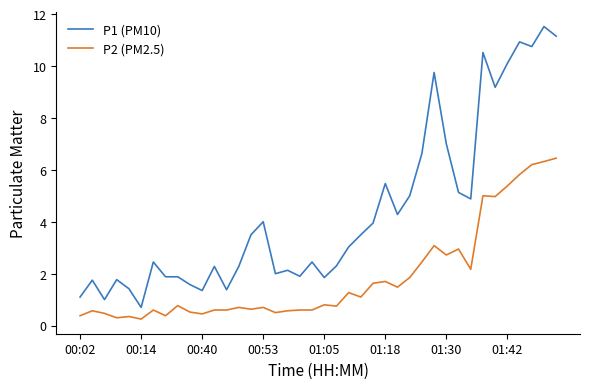

What is the lowest value of the P1 (PM10) series?

0.7